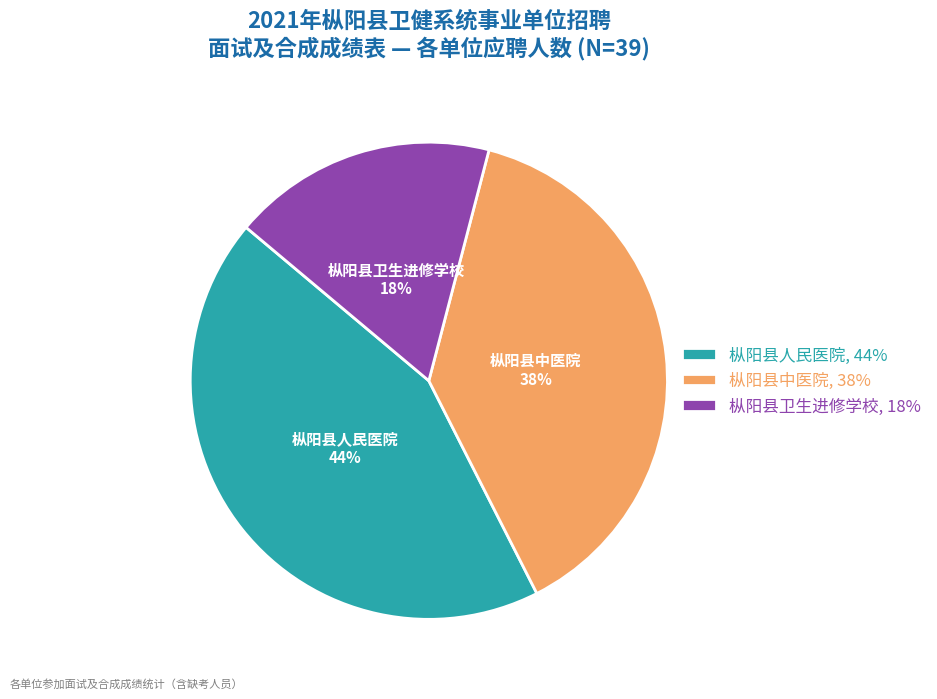

Which category has the biggest portion of the pie?

枞阳县人民医院